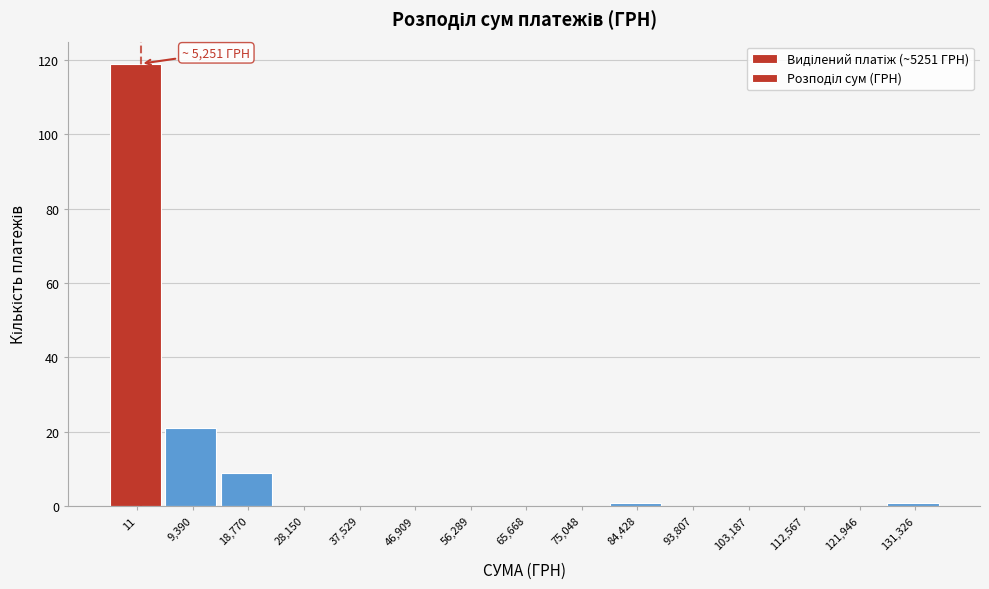

Reading left to right, list all the values displayed in this chart.

11=119	9,390=21	18,770=9	28,150=0	37,529=0	46,909=0	56,289=0	65,668=0	75,048=0	84,428=1	93,807=0	103,187=0	112,567=0	121,946=0	131,326=1